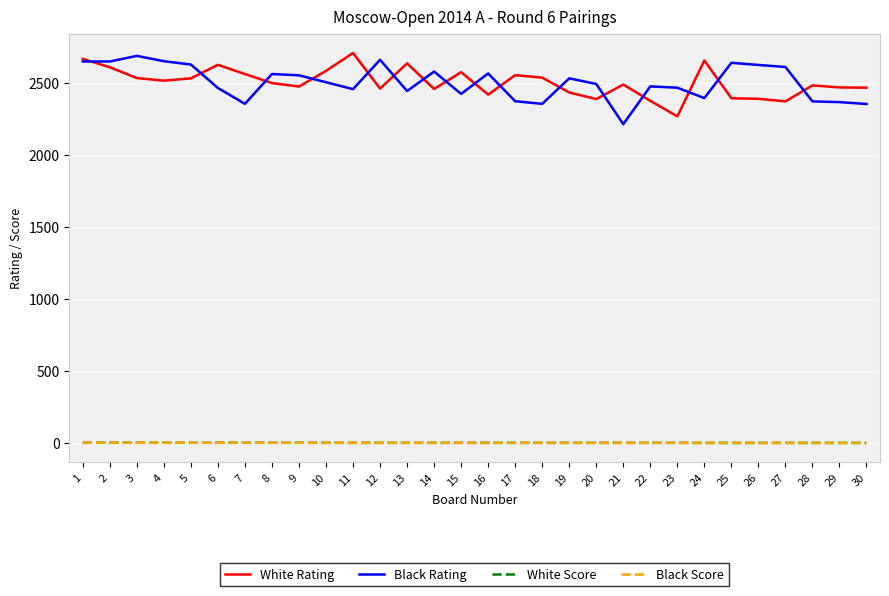

Is the value of White Score at 12 greater than the value of White Rating at 22?

No